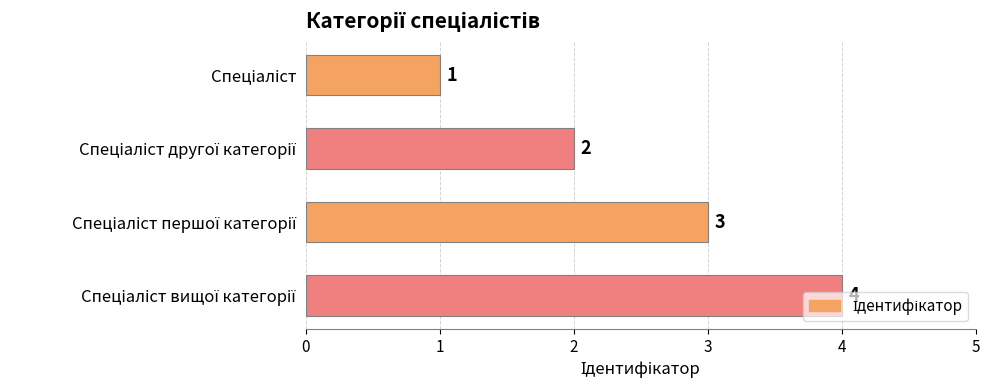

What is the difference between the maximum and minimum values?

3